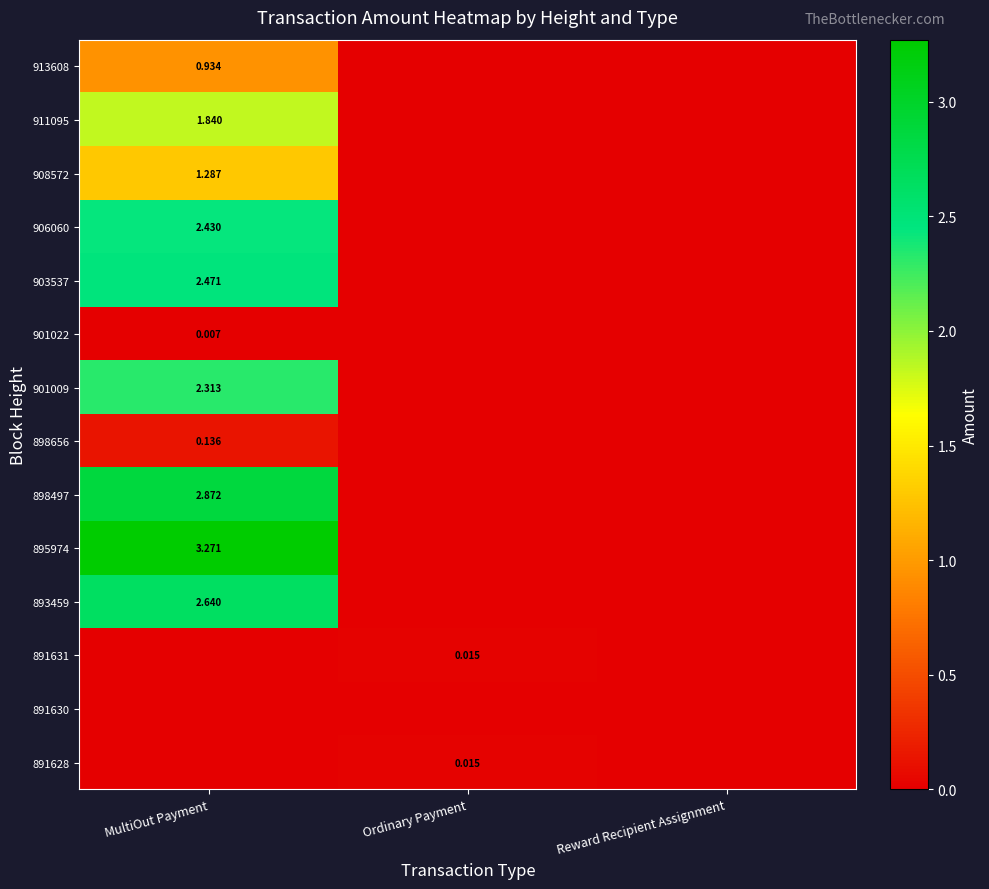

The value of 911095 at Ordinary Payment is -0.6. True or false?

False